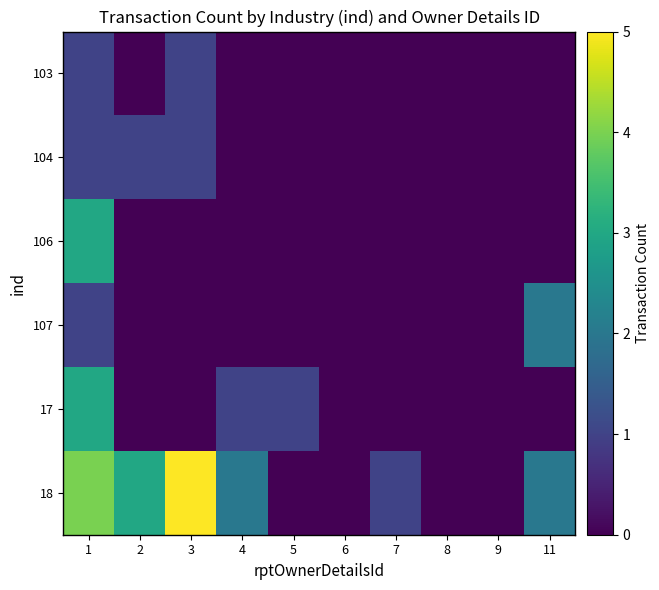

Between 5 and 6, which series saw the biggest shift?

17